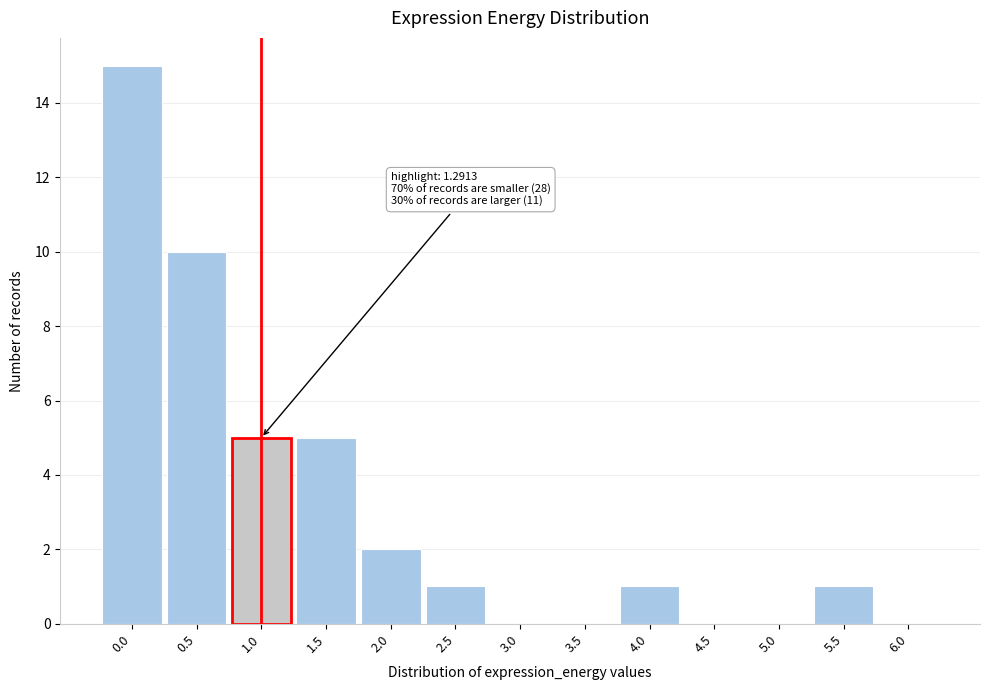

Reading left to right, list all the values displayed in this chart.

0.0=15	0.5=10	1.0=5	1.5=5	2.0=2	2.5=1	3.0=0	3.5=0	4.0=1	4.5=0	5.0=0	5.5=1	6.0=0